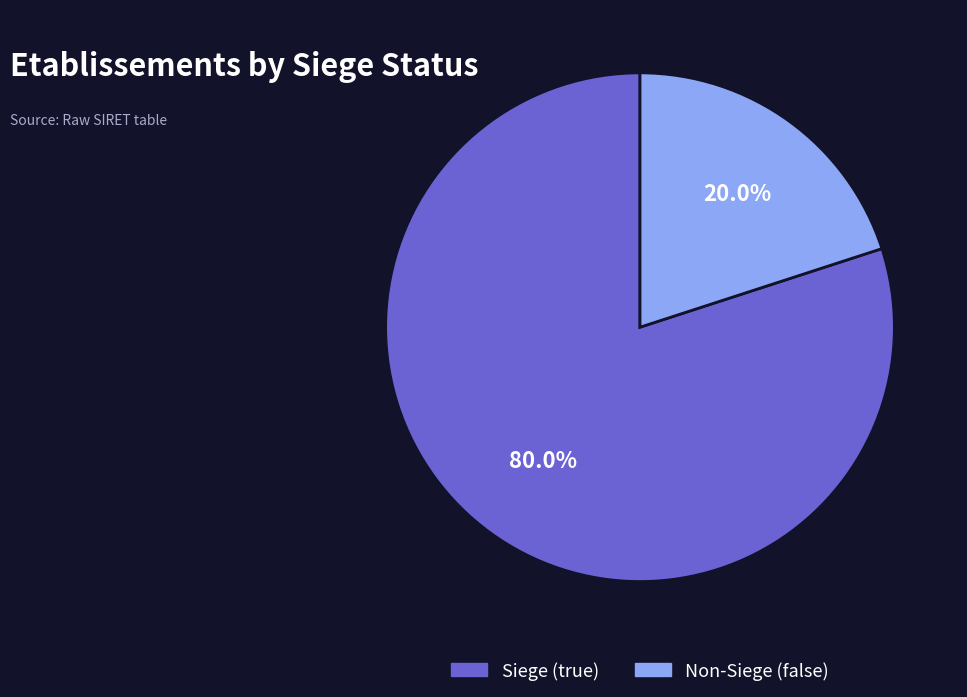

Which category accounts for the majority?

Siege (true)